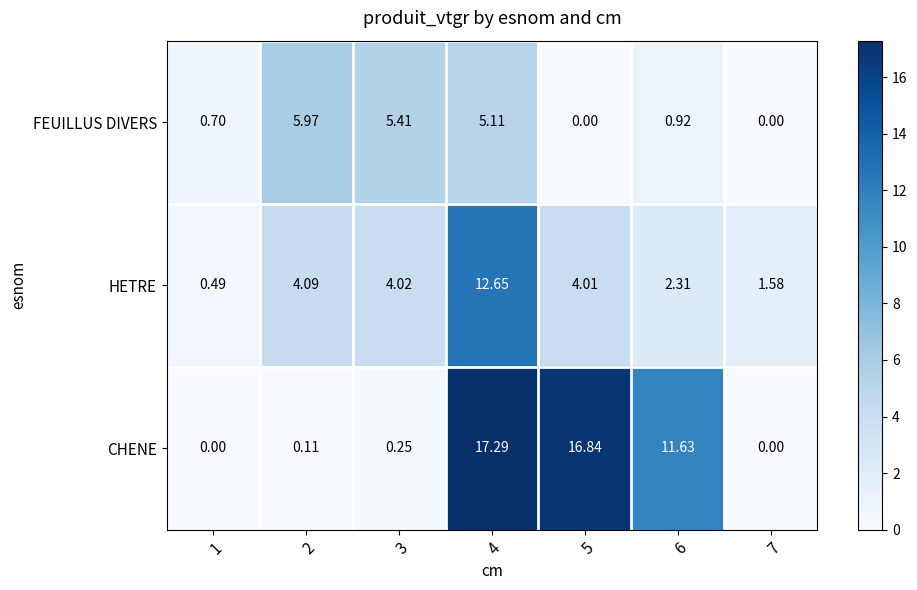

List the series in order of their peak value, lowest first.

FEUILLUS DIVERS, HETRE, CHENE